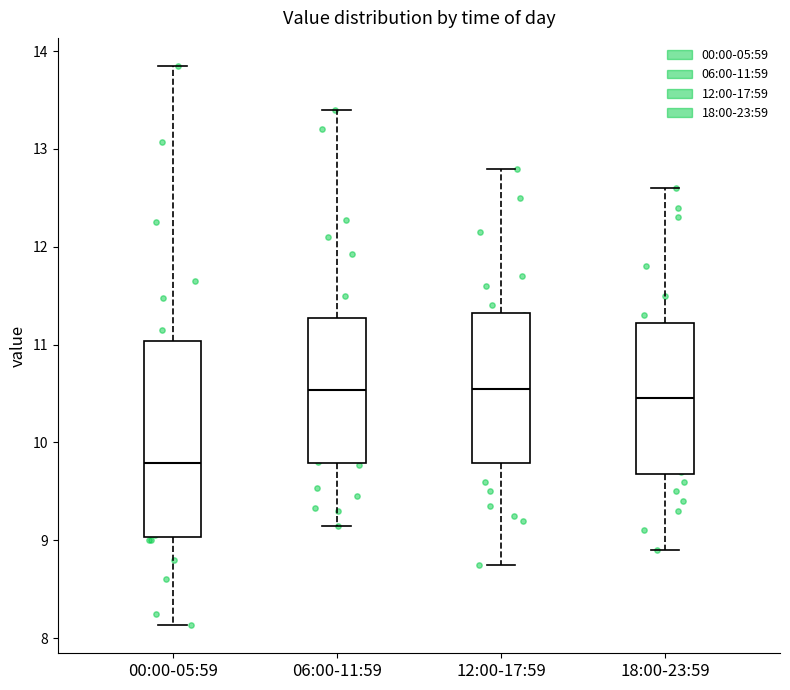

Reading left to right, read every box against the y-axis: the position of its median line, the range the box covers, and the ends of its whiskers. The values are not printed on the chart, so give them approximately, as read against the axis.

00:00-05:59: median 9.8, box 9.0 to 11.0, whiskers 8.1 to 13.9
06:00-11:59: median 10.5, box 9.8 to 11.3, whiskers 9.2 to 13.4
12:00-17:59: median 10.6, box 9.8 to 11.3, whiskers 8.8 to 12.8
18:00-23:59: median 10.5, box 9.7 to 11.2, whiskers 8.9 to 12.6